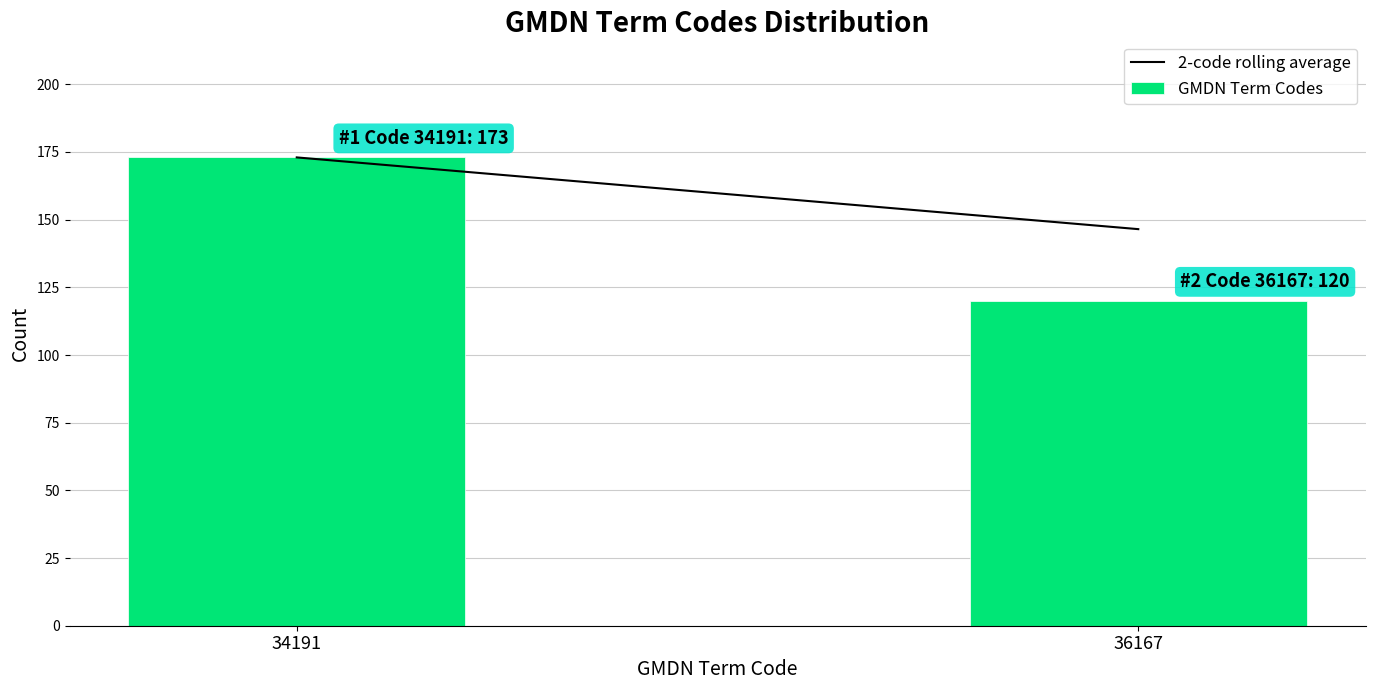

Reading left to right, what are all the values shown in this chart?

34191=173	36167=120